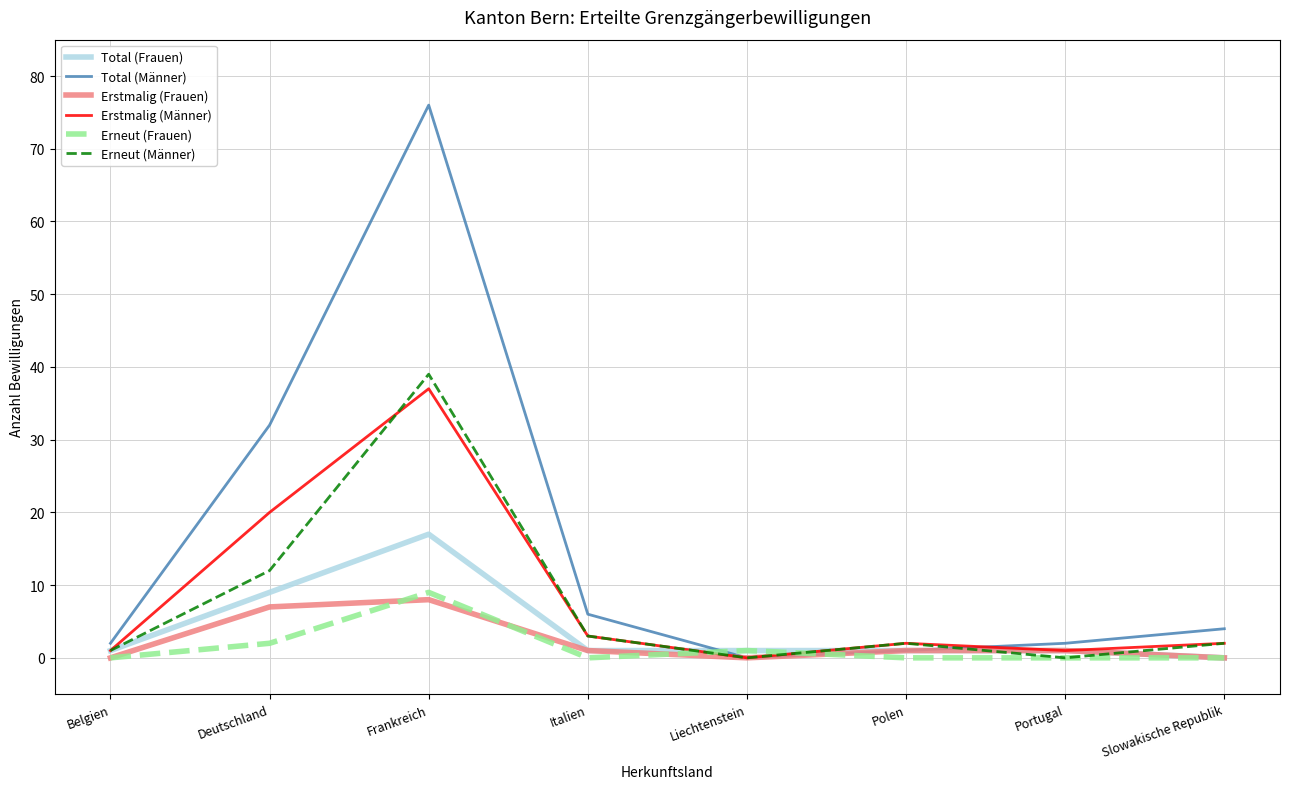

Reading left to right, what are all the values shown in this chart?

Total (Frauen): Belgien=1	Deutschland=9	Frankreich=17	Italien=1	Liechtenstein=1	Polen=1	Portugal=1	Slowakische Republik=0
Total (Männer): Belgien=2	Deutschland=32	Frankreich=76	Italien=6	Liechtenstein=0	Polen=1	Portugal=2	Slowakische Republik=4
Erstmalig (Frauen): Belgien=0	Deutschland=7	Frankreich=8	Italien=1	Liechtenstein=0	Polen=1	Portugal=1	Slowakische Republik=0
Erstmalig (Männer): Belgien=1	Deutschland=20	Frankreich=37	Italien=3	Liechtenstein=0	Polen=2	Portugal=1	Slowakische Republik=2
Erneut (Frauen): Belgien=0	Deutschland=2	Frankreich=9	Italien=0	Liechtenstein=1	Polen=0	Portugal=0	Slowakische Republik=0
Erneut (Männer): Belgien=1	Deutschland=12	Frankreich=39	Italien=3	Liechtenstein=0	Polen=2	Portugal=0	Slowakische Republik=2